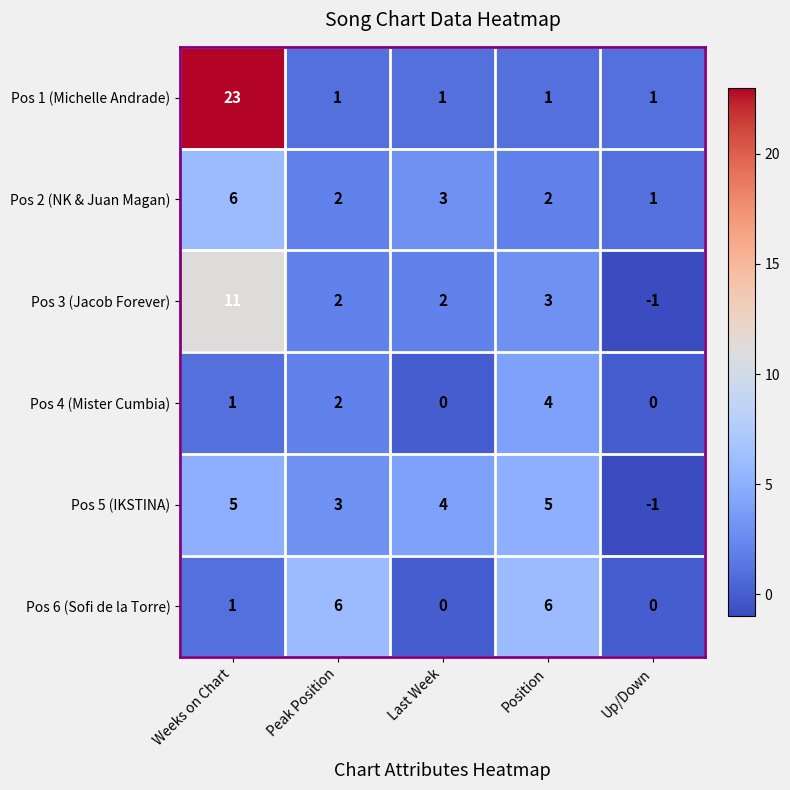

Which series has the largest range (max minus min)?

Pos 1 (Michelle Andrade)